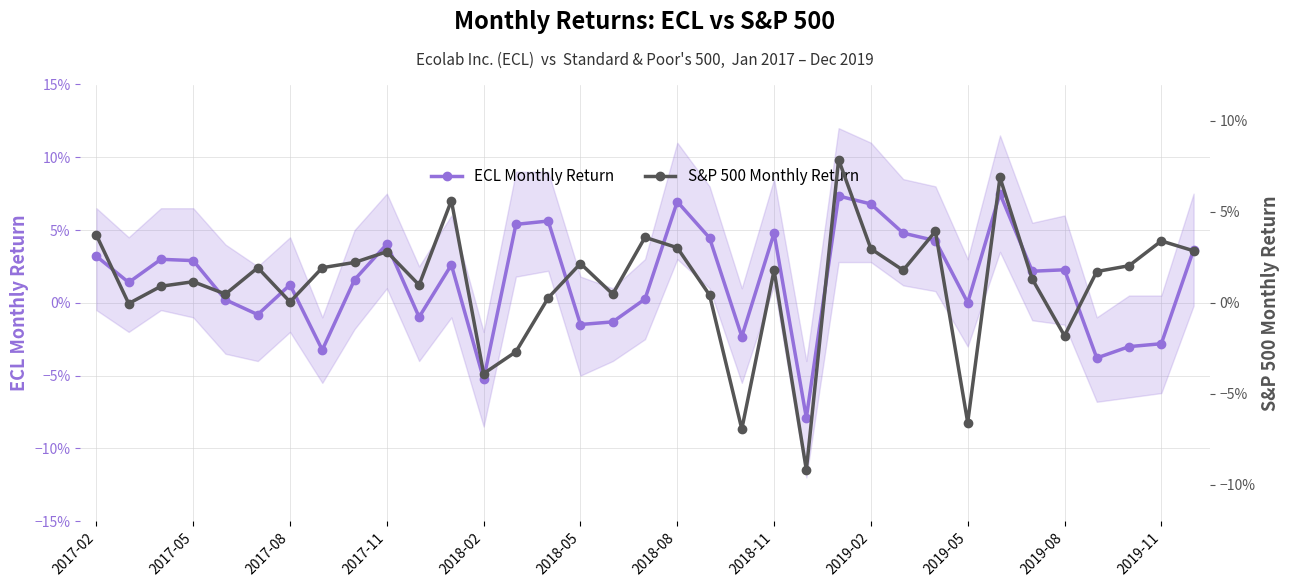

True or false: ECL Monthly Return has more than 1 points higher than both neighbors.

True